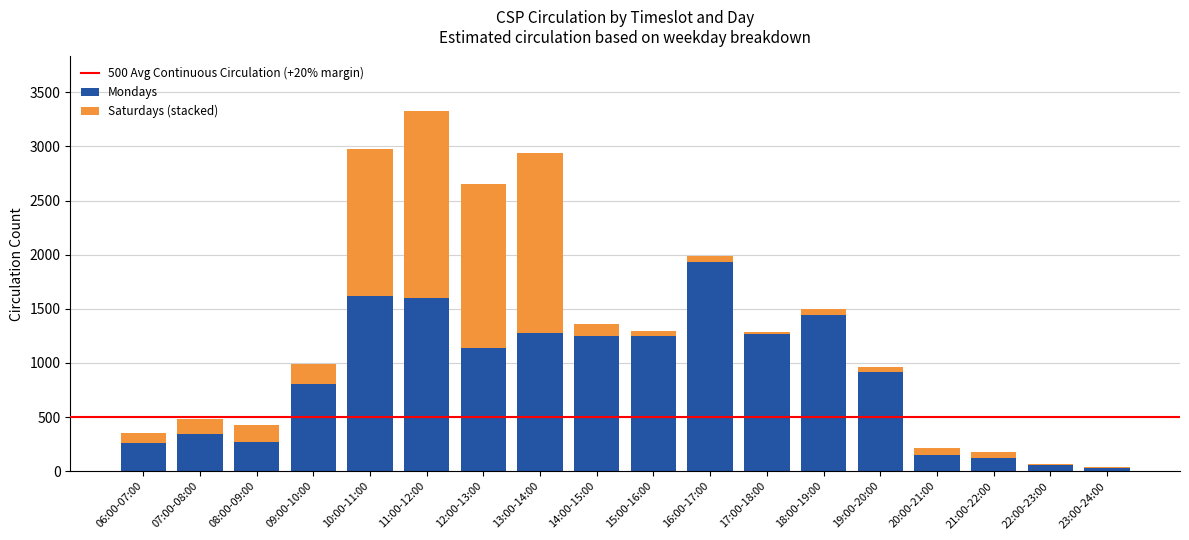

The Mondays series shows 59 at 22:00-23:00. True or false?

True